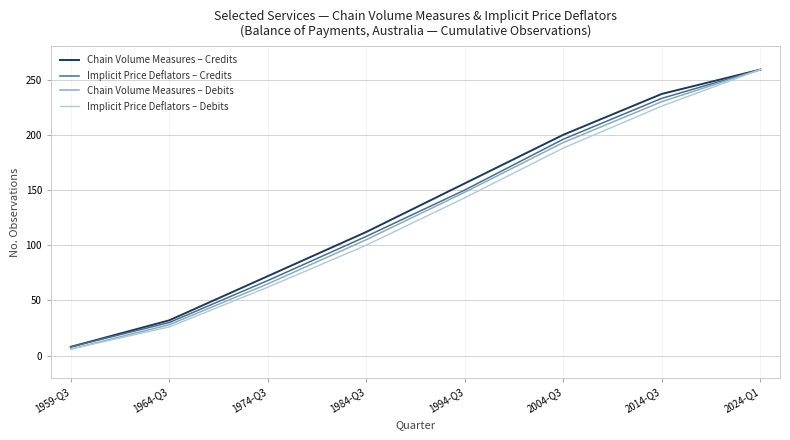

What is the difference between the maximum and minimum values in the Implicit Price Deflators – Credits series?

251